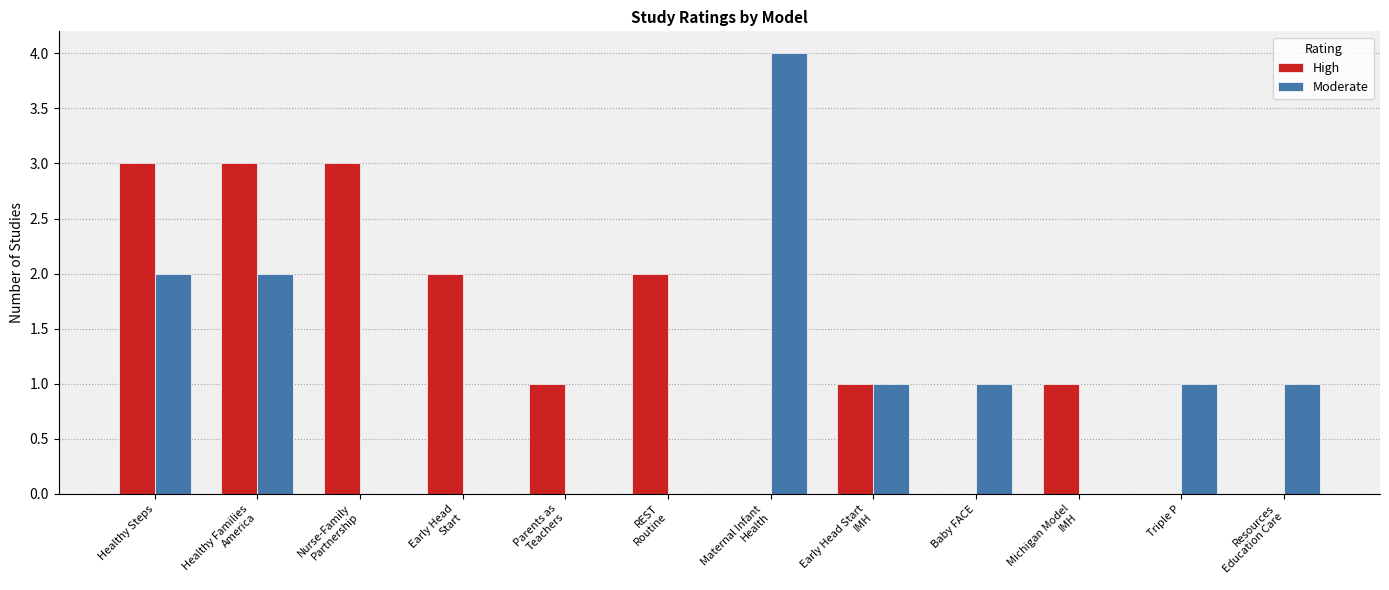

Reading left to right, extract all data points from this chart.

High: Healthy Steps=3	Healthy Families
America=3	Nurse-Family
Partnership=3	Early Head
Start=2	Parents as
Teachers=1	REST
Routine=2	Maternal Infant
Health=0	Early Head Start
IMH=1	Baby FACE=0	Michigan Model
IMH=1	Triple P=0	Resources
Education Care=0
Moderate: Healthy Steps=2	Healthy Families
America=2	Nurse-Family
Partnership=0	Early Head
Start=0	Parents as
Teachers=0	REST
Routine=0	Maternal Infant
Health=4	Early Head Start
IMH=1	Baby FACE=1	Michigan Model
IMH=0	Triple P=1	Resources
Education Care=1